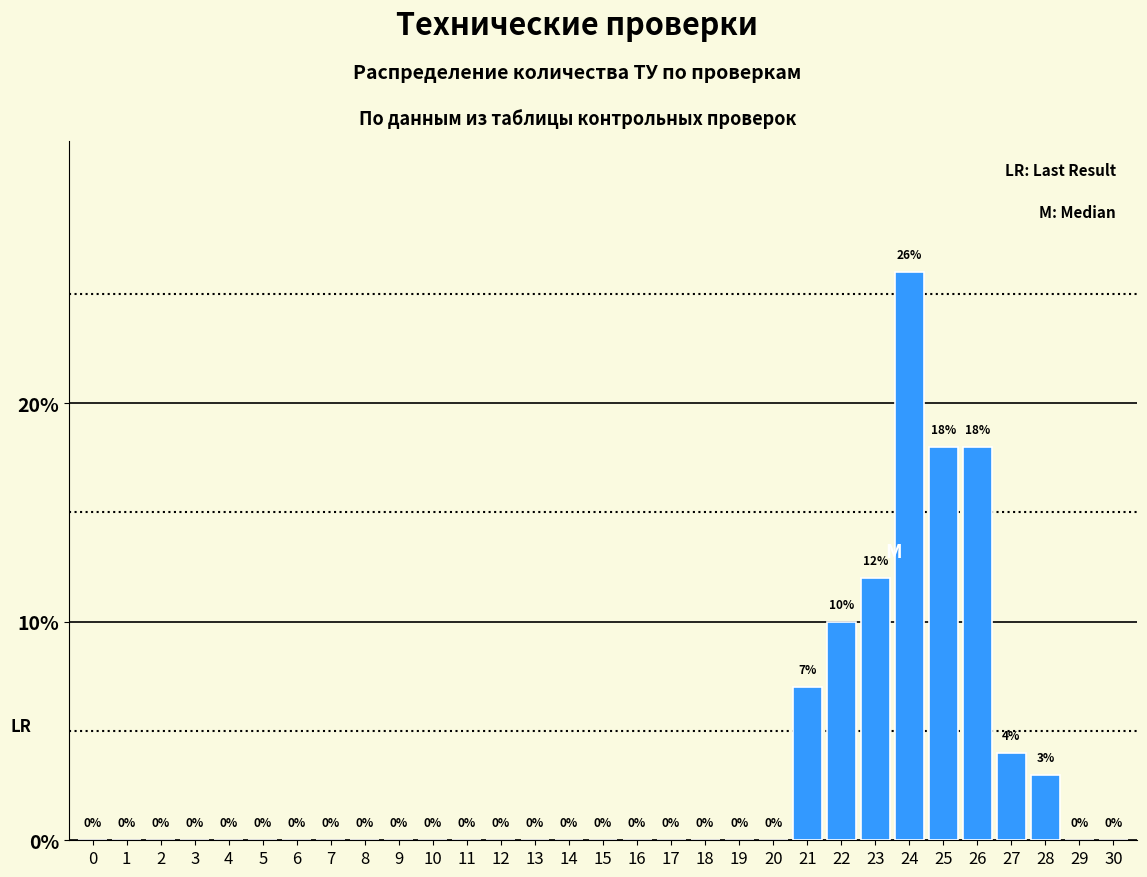

Reading right to left, extract all data points from this chart.

30=0	29=0	28=3	27=4	26=18	25=18	24=26	23=12	22=10	21=7	20=0	19=0	18=0	17=0	16=0	15=0	14=0	13=0	12=0	11=0	10=0	9=0	8=0	7=0	6=0	5=0	4=0	3=0	2=0	1=0	0=0